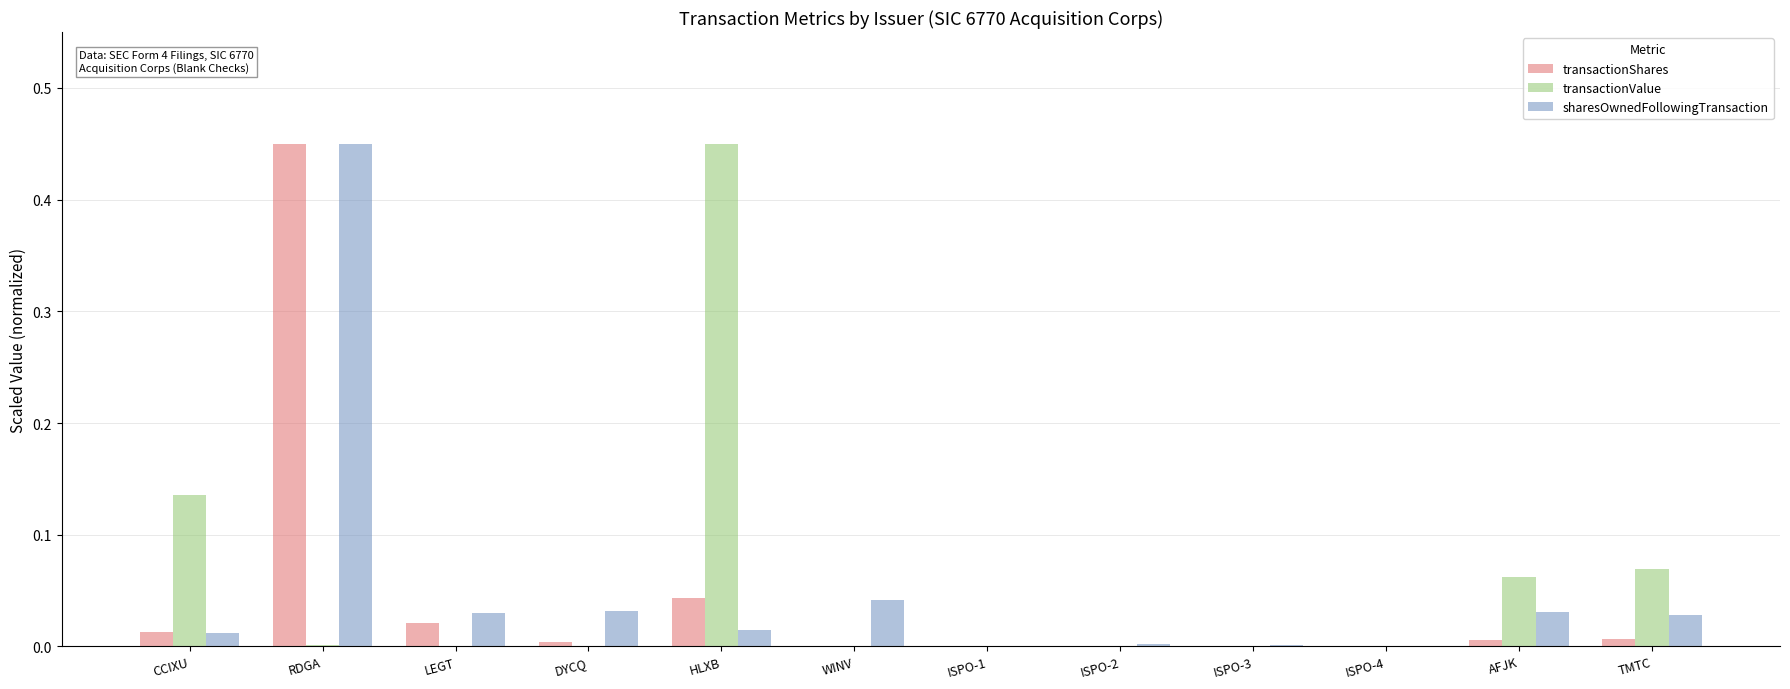

The value of transactionShares at CCIXU is 0.0. True or false?

True